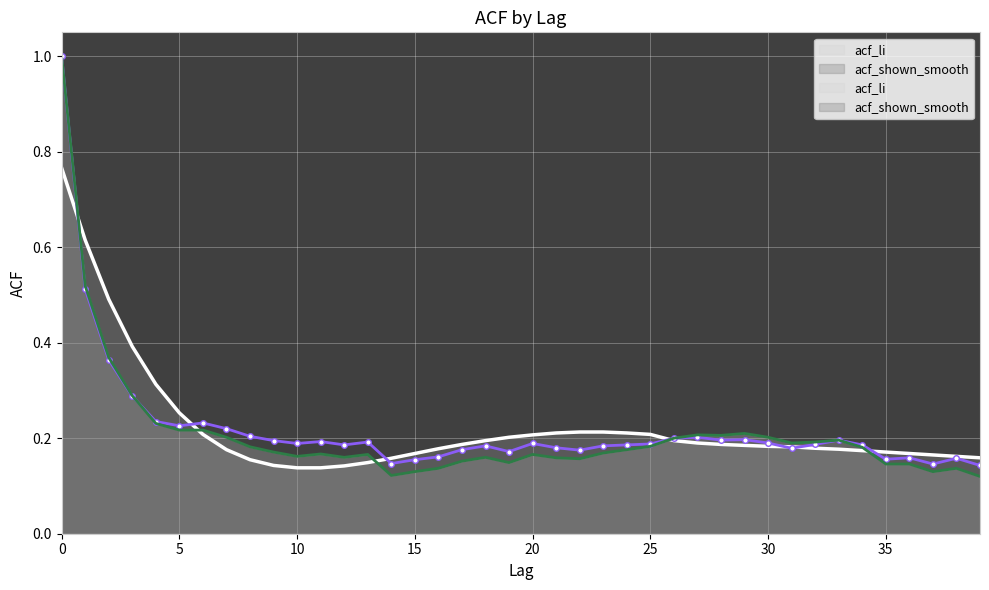

Reading left to right, transcribe all the data shown in this chart.

acf_li: 0=1.0	1=0.5	2=0.4	3=0.3	4=0.2	5=0.2	6=0.2	7=0.2	8=0.2	9=0.2	10=0.2	11=0.2	12=0.2	13=0.2	14=0.1	15=0.1	16=0.1	17=0.2	18=0.2	19=0.1	20=0.2	21=0.2	22=0.2	23=0.2	24=0.2	25=0.2	26=0.2	27=0.2	28=0.2	29=0.2	30=0.2	31=0.2	32=0.2	33=0.2	34=0.2	35=0.1	36=0.1	37=0.1	38=0.1	39=0.1
acf_shown: 0=1.0	1=0.5	2=0.4	3=0.3	4=0.2	5=0.2	6=0.2	7=0.2	8=0.2	9=0.2	10=0.2	11=0.2	12=0.2	13=0.2	14=0.1	15=0.2	16=0.2	17=0.2	18=0.2	19=0.2	20=0.2	21=0.2	22=0.2	23=0.2	24=0.2	25=0.2	26=0.2	27=0.2	28=0.2	29=0.2	30=0.2	31=0.2	32=0.2	33=0.2	34=0.2	35=0.2	36=0.2	37=0.1	38=0.2	39=0.1
acf_shown_smooth: 0=0.8	1=0.6	2=0.5	3=0.4	4=0.3	5=0.3	6=0.2	7=0.2	8=0.2	9=0.1	10=0.1	11=0.1	12=0.1	13=0.1	14=0.2	15=0.2	16=0.2	17=0.2	18=0.2	19=0.2	20=0.2	21=0.2	22=0.2	23=0.2	24=0.2	25=0.2	26=0.2	27=0.2	28=0.2	29=0.2	30=0.2	31=0.2	32=0.2	33=0.2	34=0.2	35=0.2	36=0.2	37=0.2	38=0.2	39=0.2